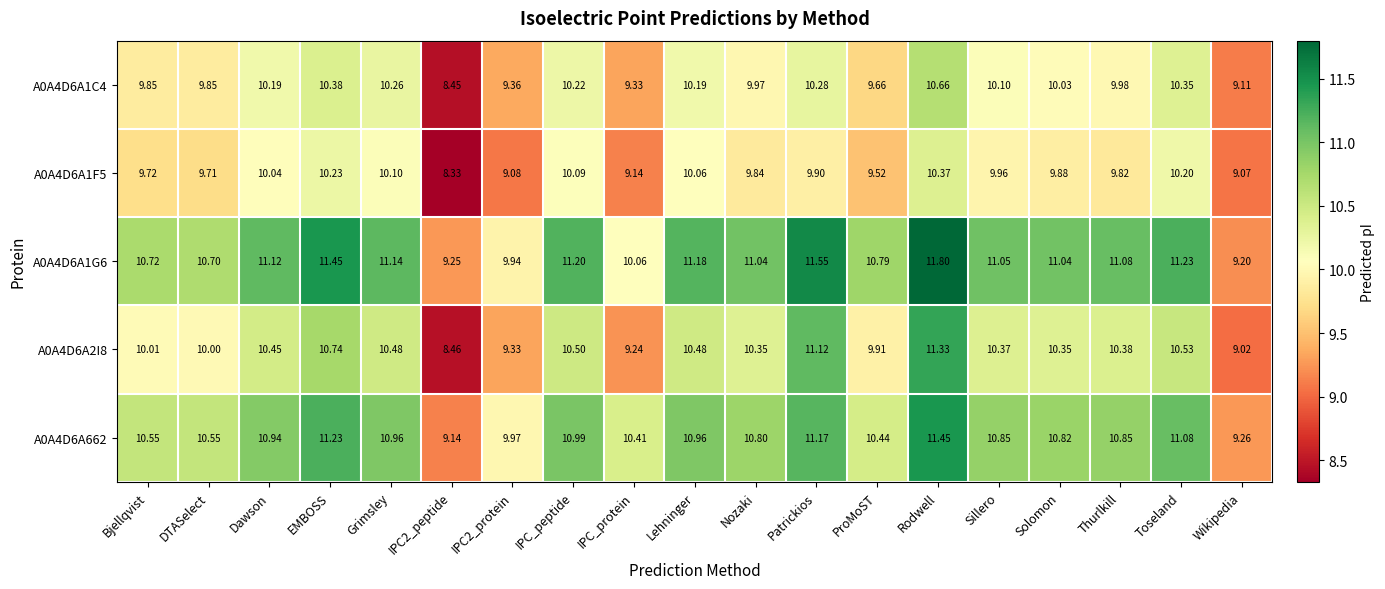

Is the value of A0A4D6A1G6 at IPC_protein greater than the value of A0A4D6A1C4 at Solomon?

Yes